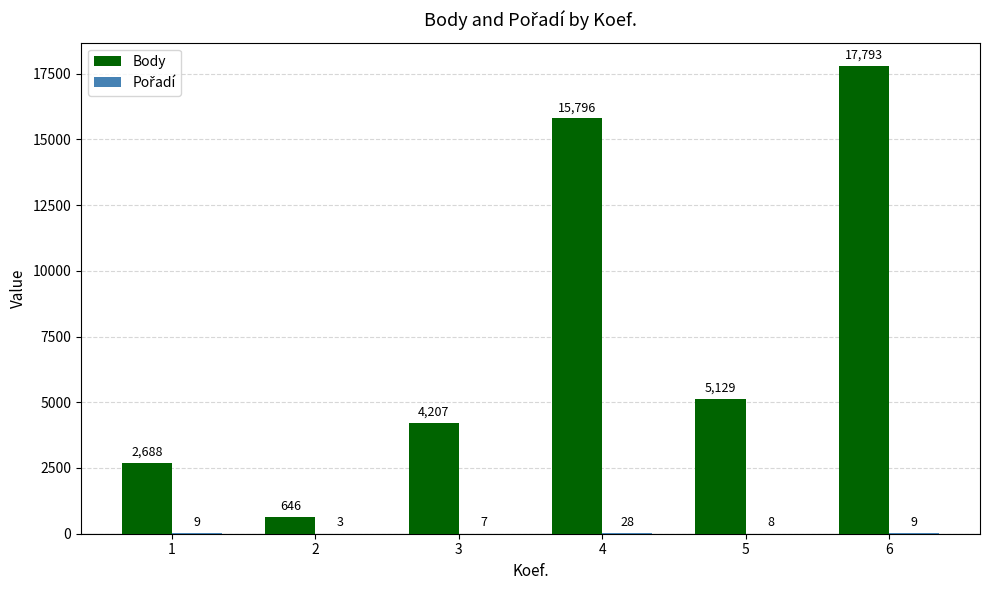

What is the difference between the Body values at 5 and 1?

2441